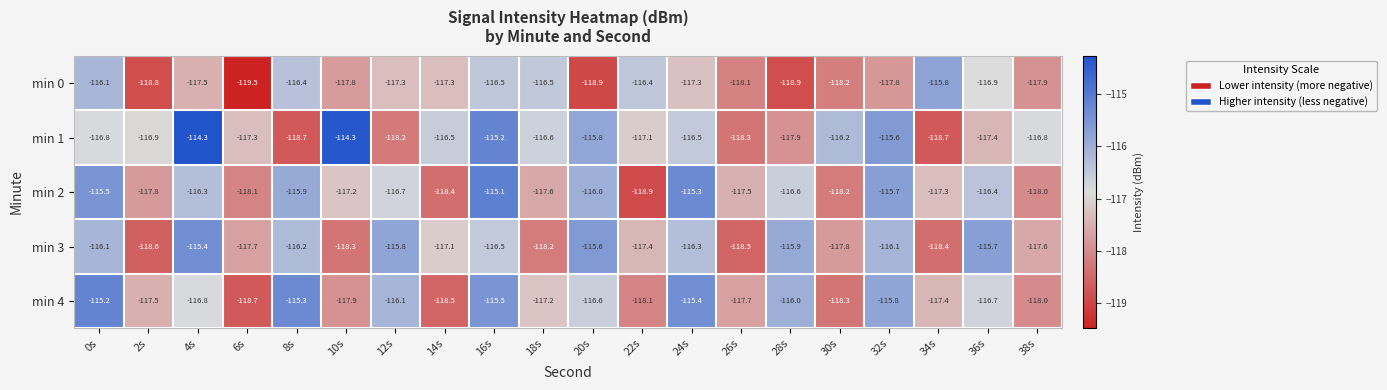

At which category does the chart reach its minimum across all series?

6s